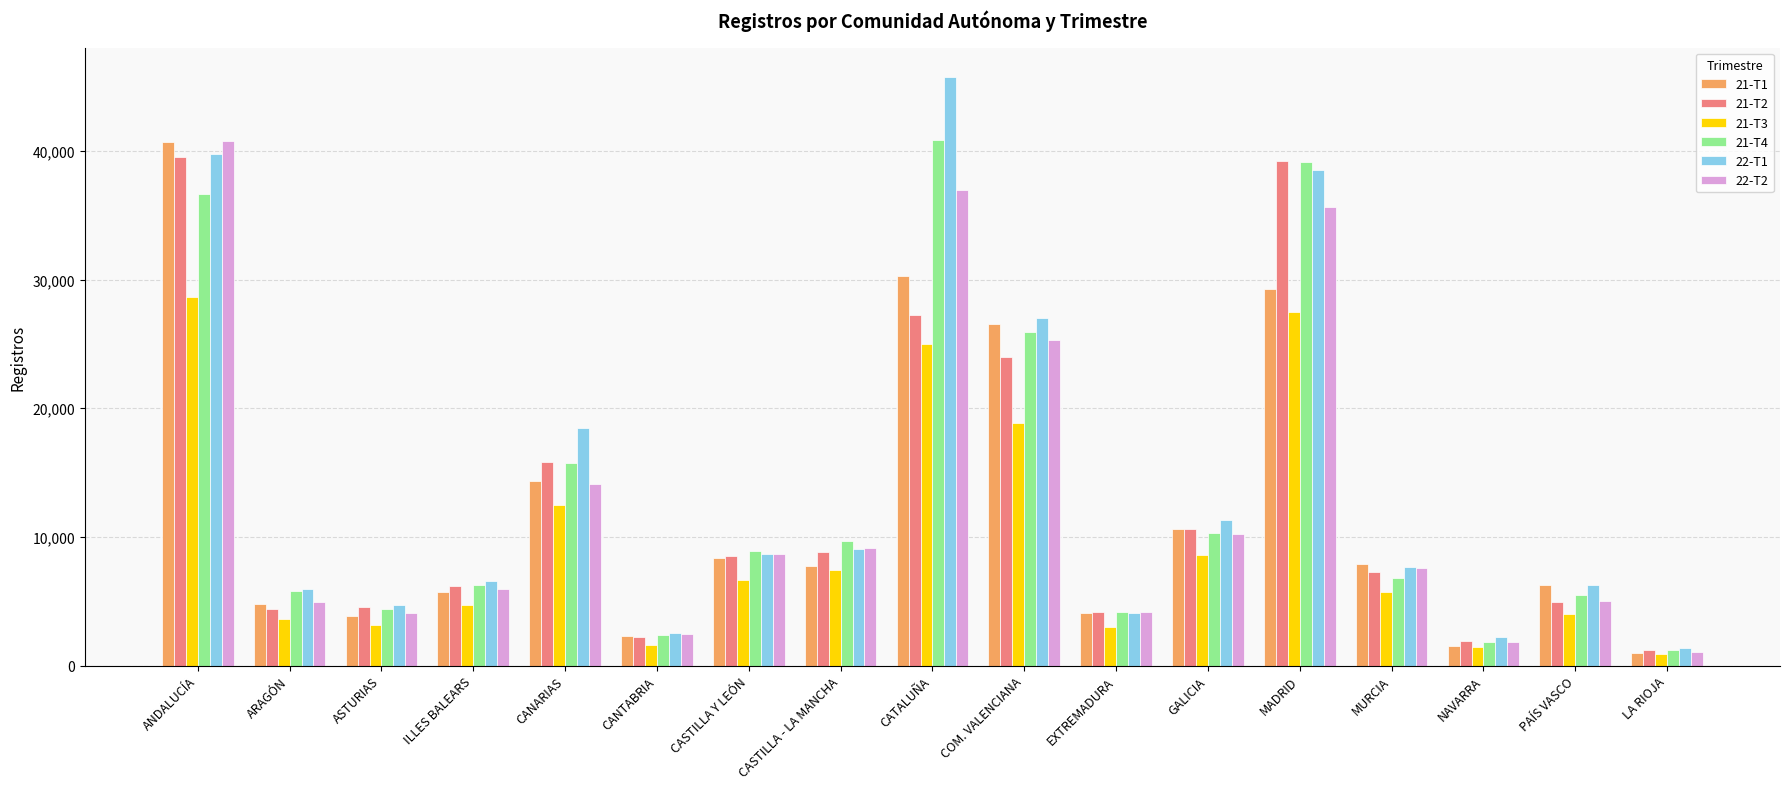

Which series has the widest spread of values?

22-T1